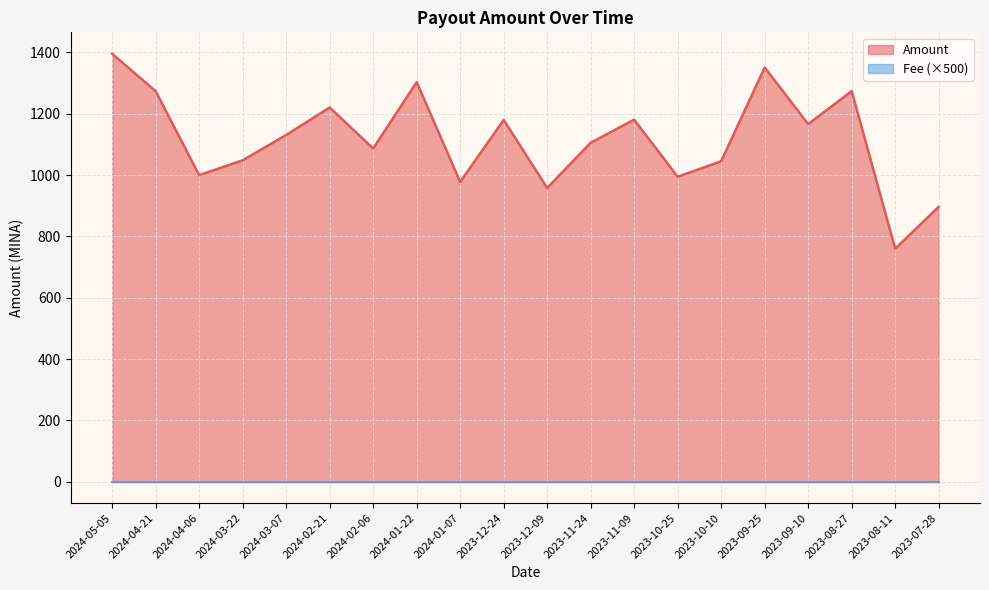

True or false: the data has more than 1 interior local peaks.

True